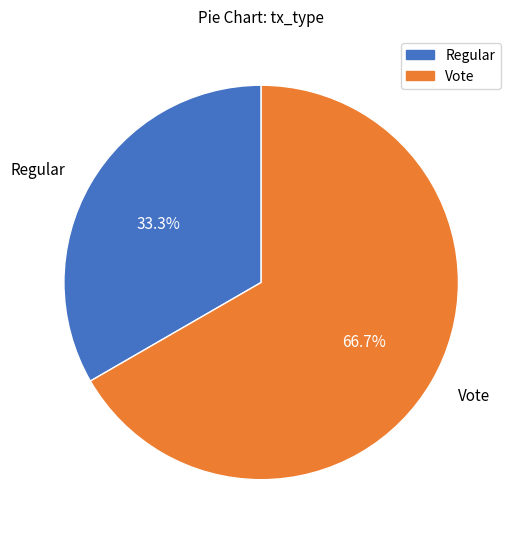

What percentage do Vote and Regular together represent?

100.0%